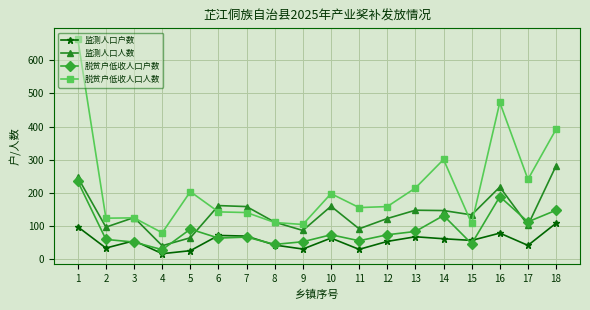

Rank the series by their maximum value, from lowest to highest.

监测人口户数, 脱贫户低收人口户数, 监测人口人数, 脱贫户低收人口人数